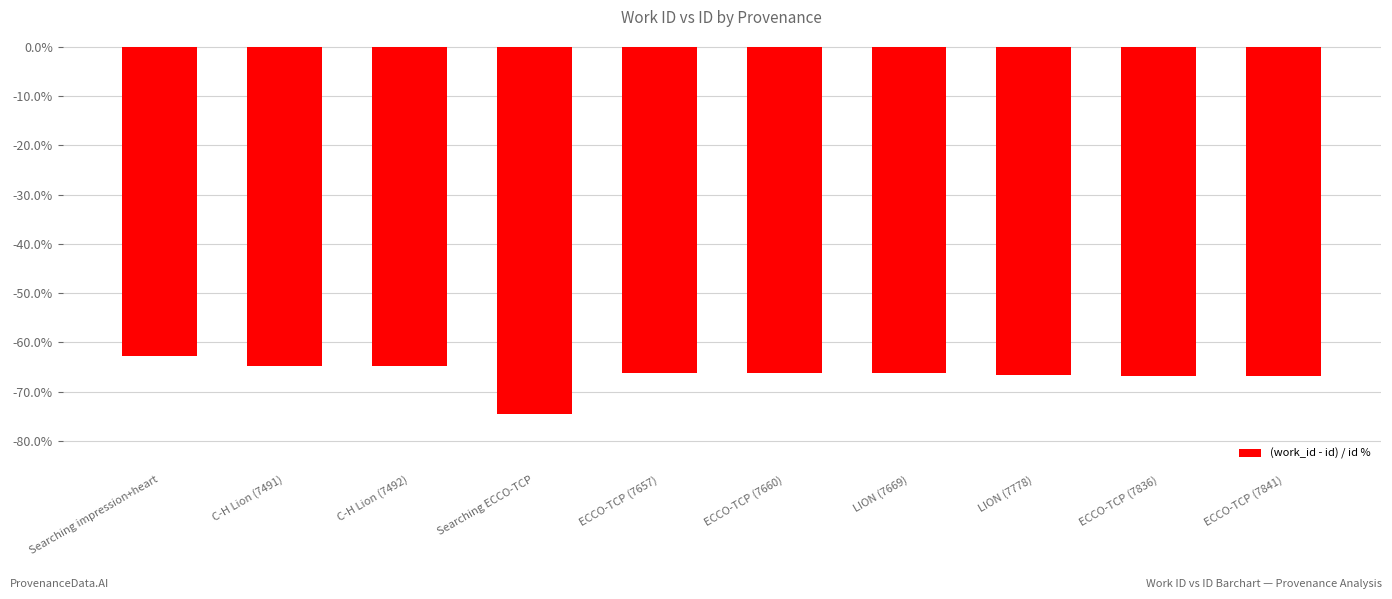

What is the difference between the maximum and second lowest values?

4.1